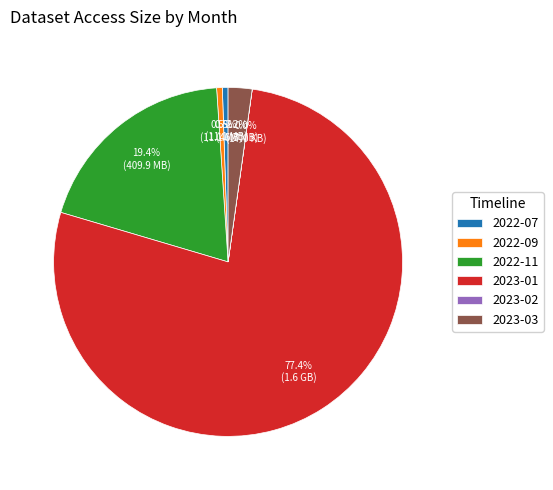

To the nearest percent, what is the difference between the largest and smallest slice percentages?

77%